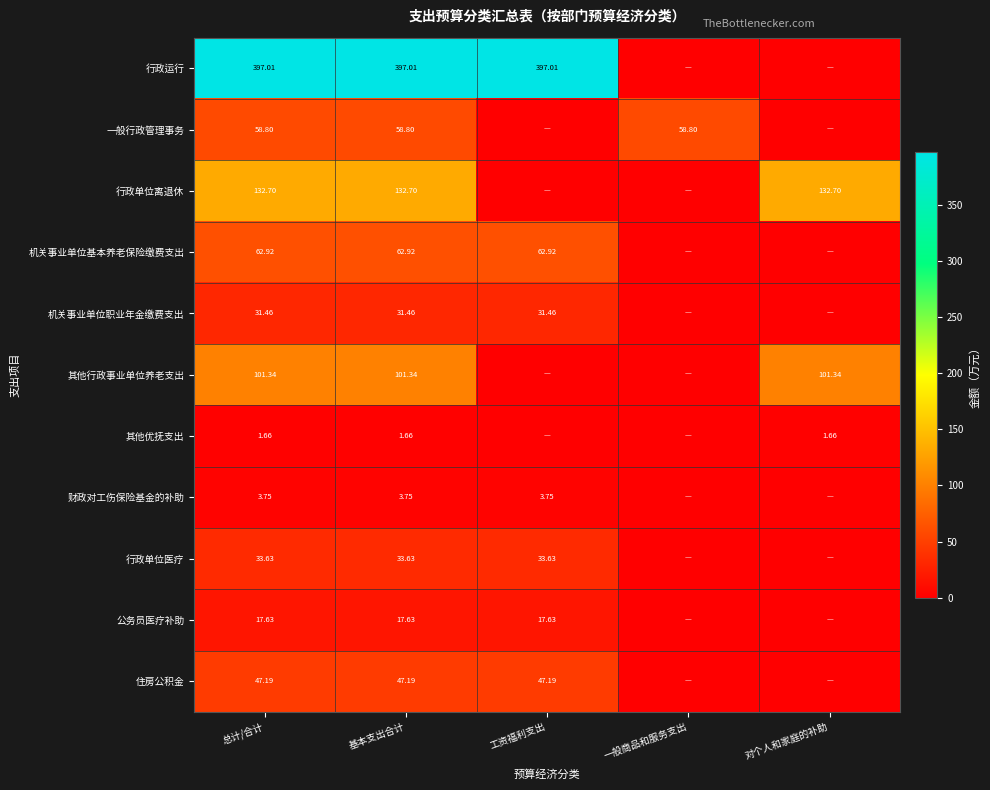

Is the value of 行政单位医疗 at 总计/合计 greater than the value of 公务员医疗补助 at 总计/合计?

Yes